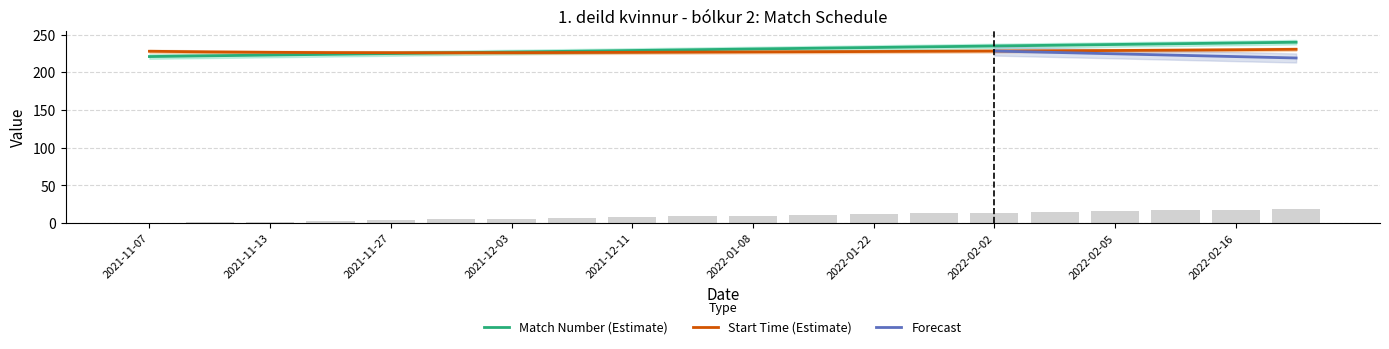

True or false: the data shows 100.4 at 2022-02-09.

False